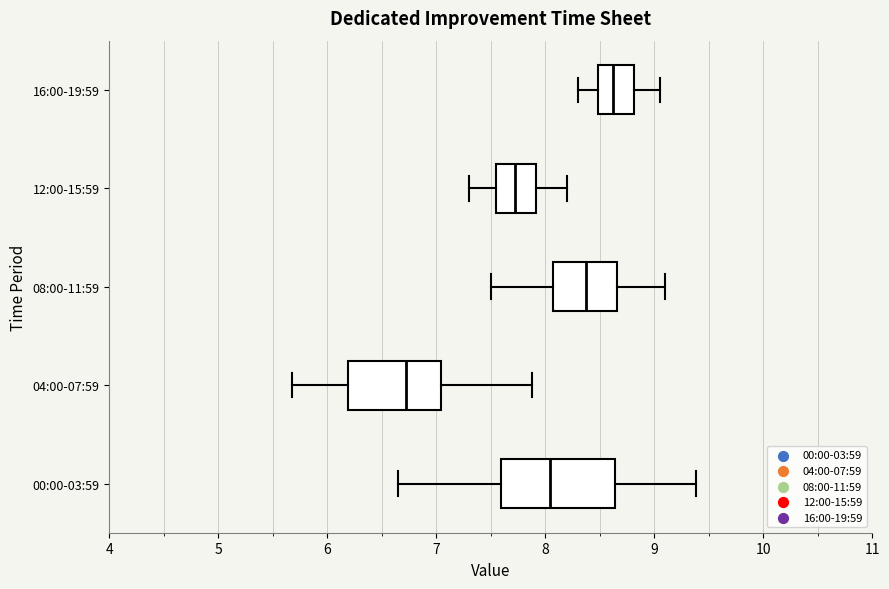

Which box's median line is the furthest to the left?

04:00-07:59